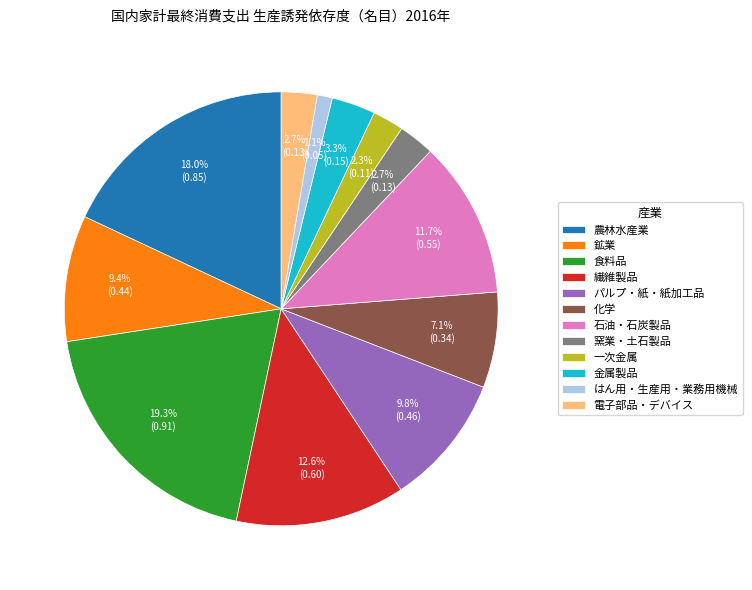

Which slice is the smallest?

はん用・生産用・業務用機械